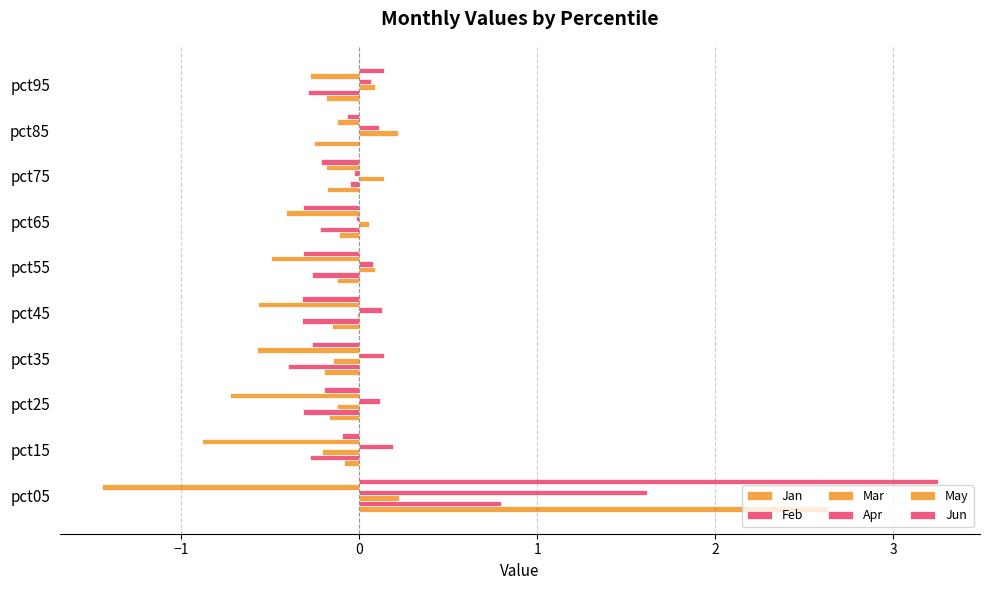

Which series has the largest total across all categories?

Apr